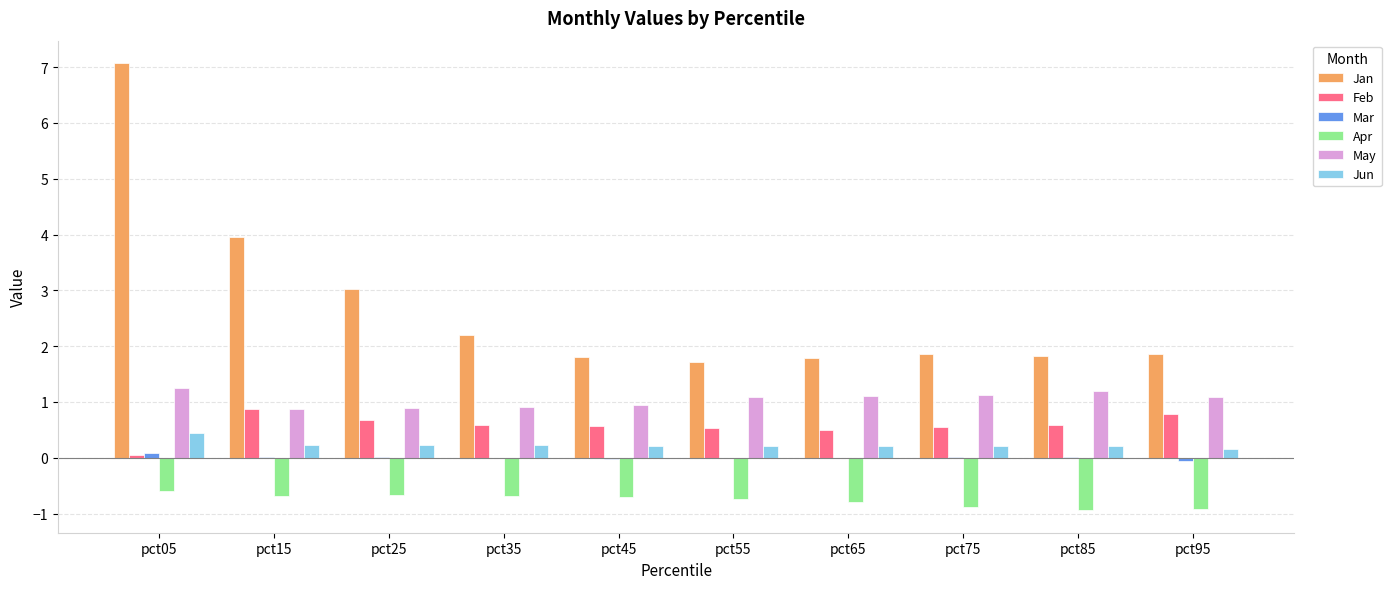

Which series changed the most between pct25 and pct85?

Jan